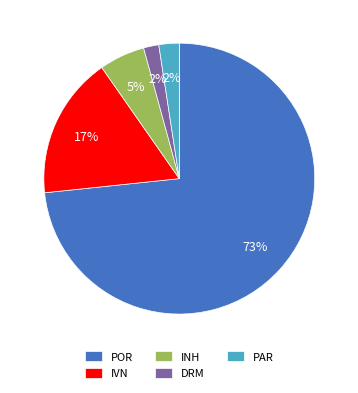

How many slices are in this pie chart?

5